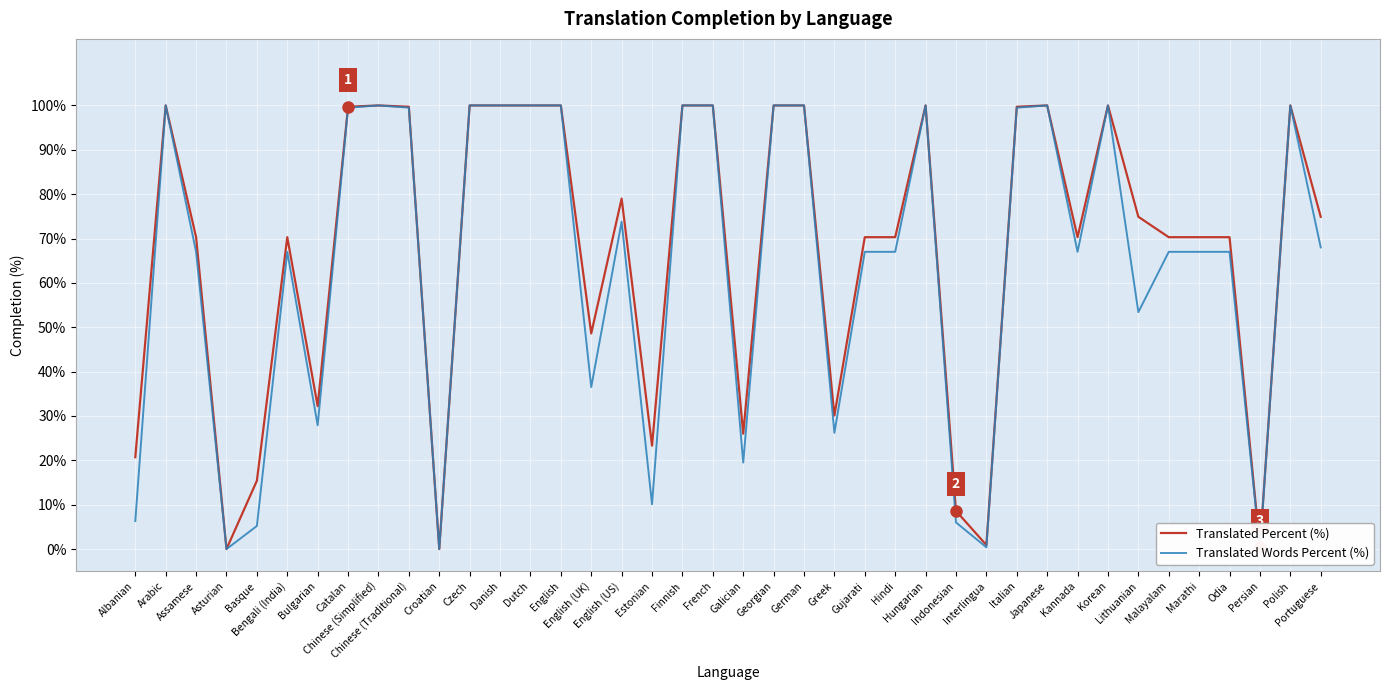

What is the maximum value shown in the chart?

100.0